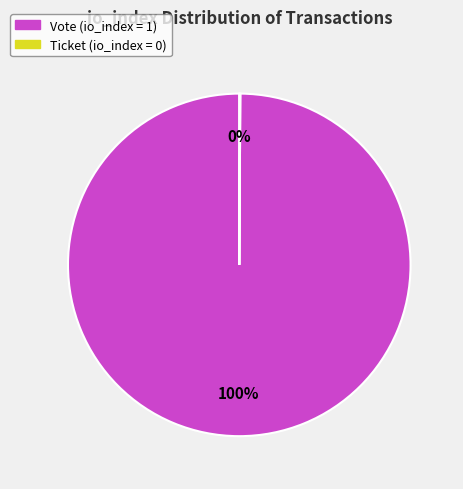

Is there a majority slice in this chart?

Yes